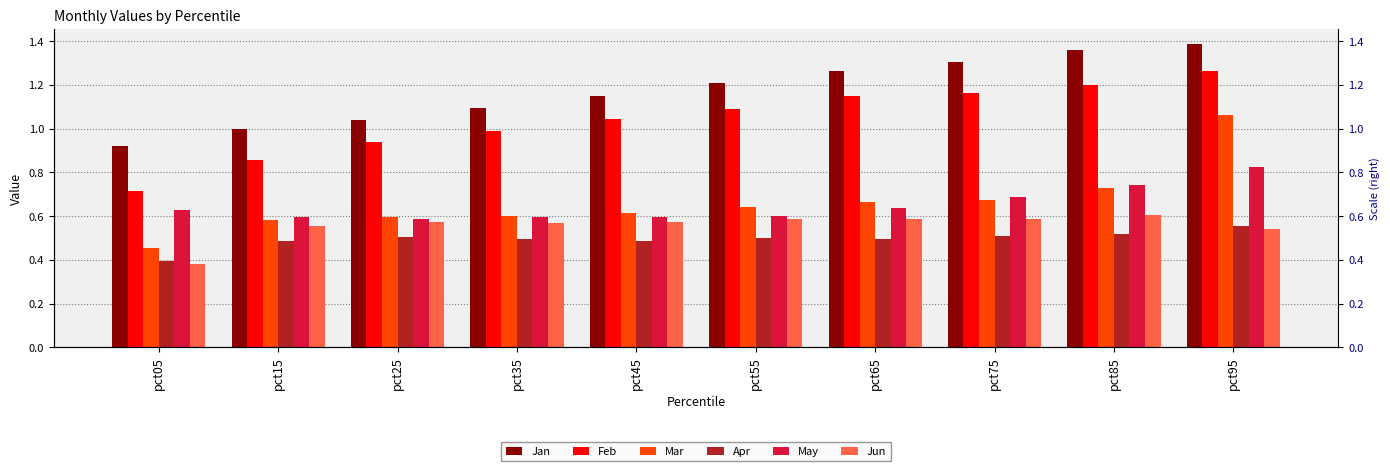

At which category is the sum across all series the highest?

pct95